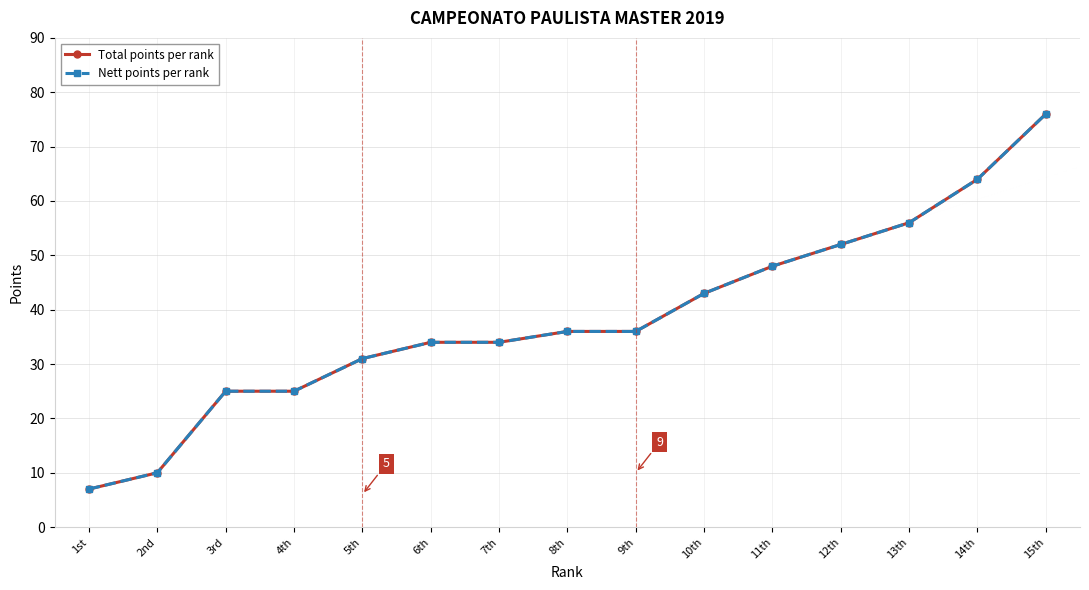

At which category is the sum across all series the highest?

15th